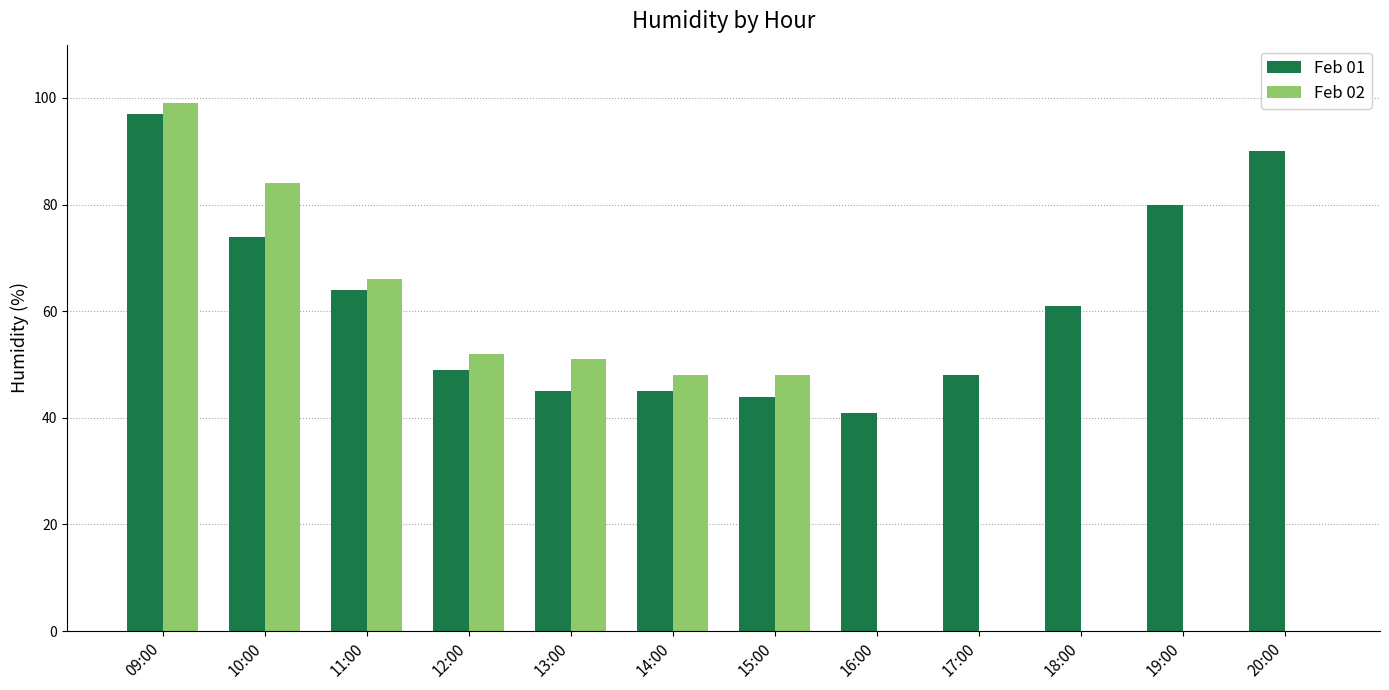

At which label does Feb 02 reach its peak?

09:00